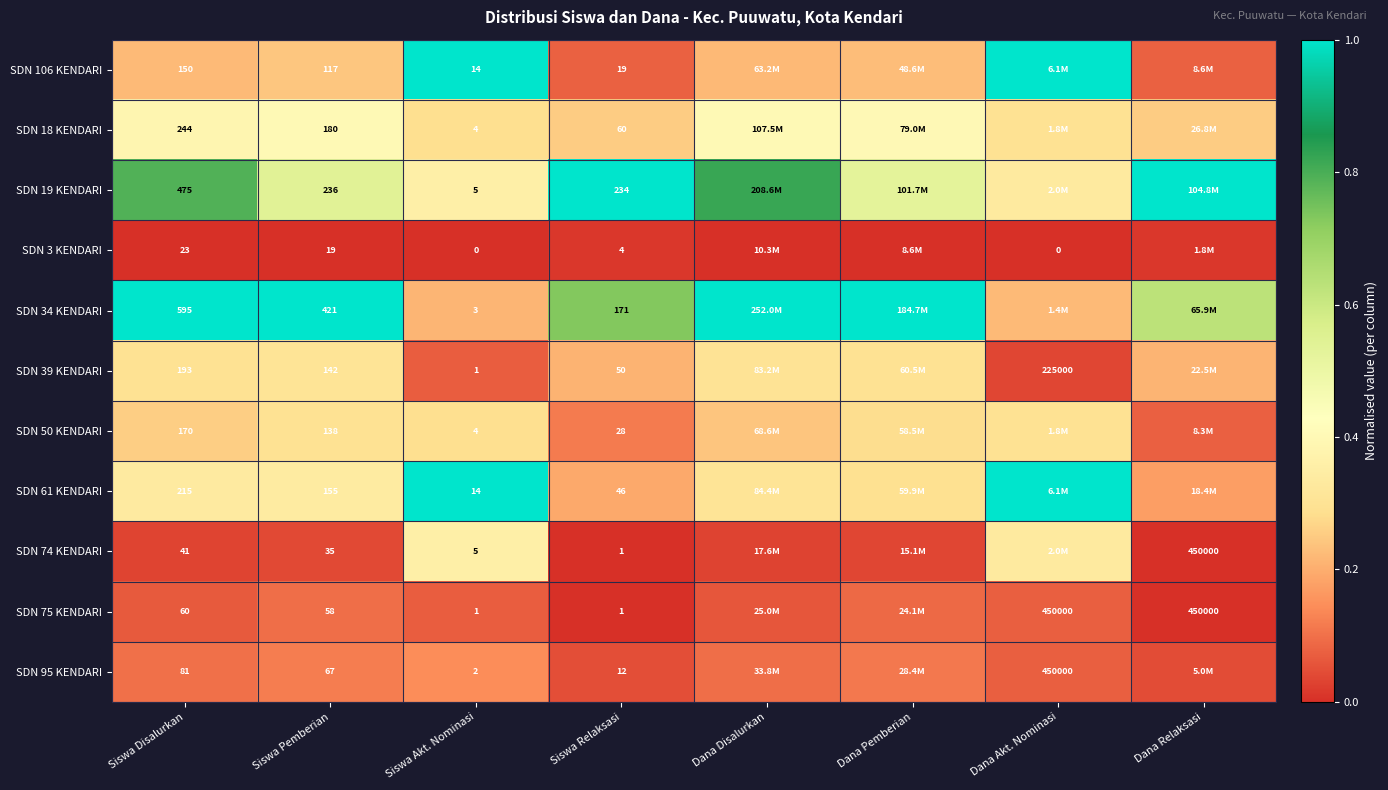

Is the value of SDN 3 KENDARI at Siswa Pemberian greater than the value of SDN 61 KENDARI at Siswa Relaksasi?

No